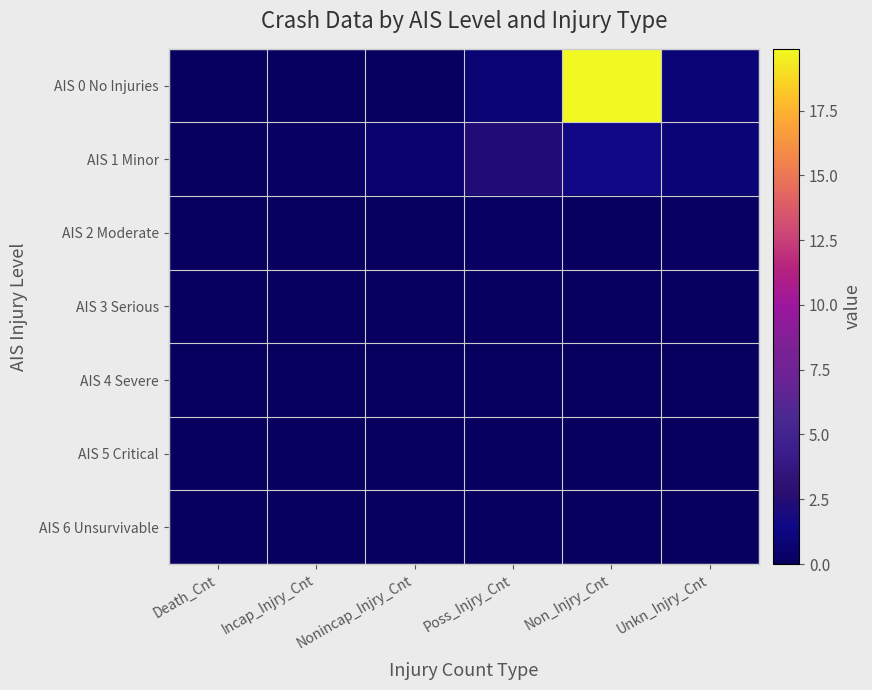

Which series has the widest spread of values?

AIS 0 No Injuries